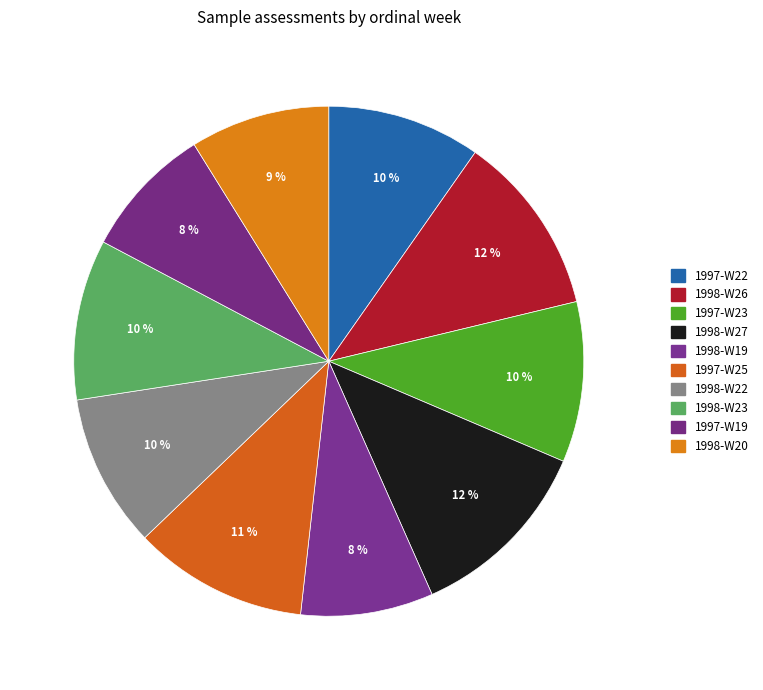

Does any single category account for the majority?

No